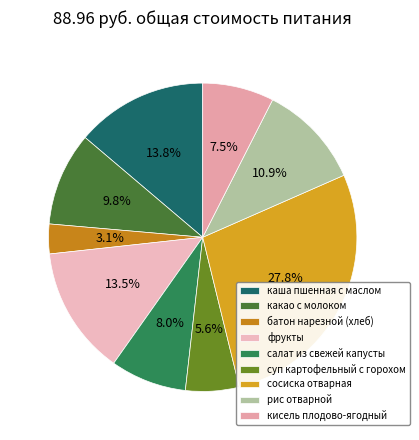

Count the number of slices in the pie.

9